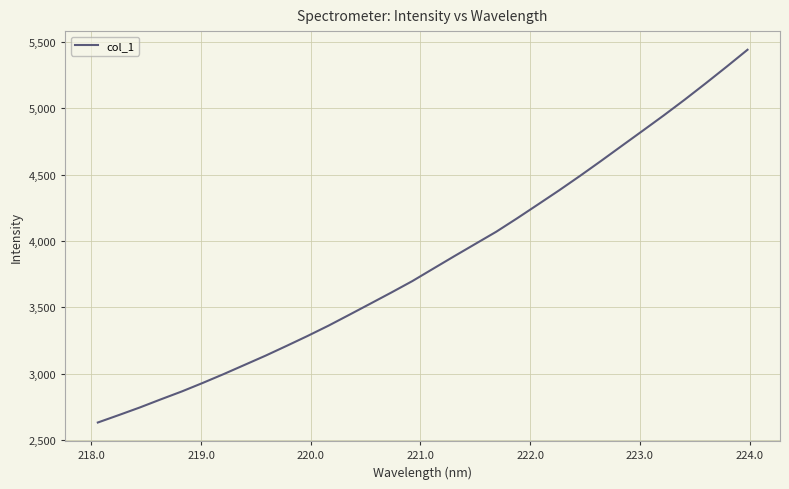

What is the difference between the maximum and minimum values?

2812.4